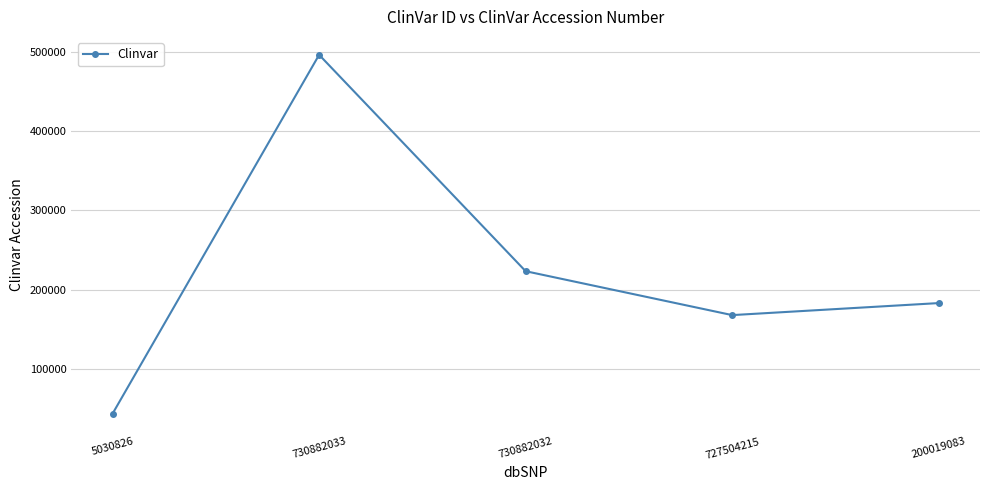

What is the value of the 2nd point from the left?

496051